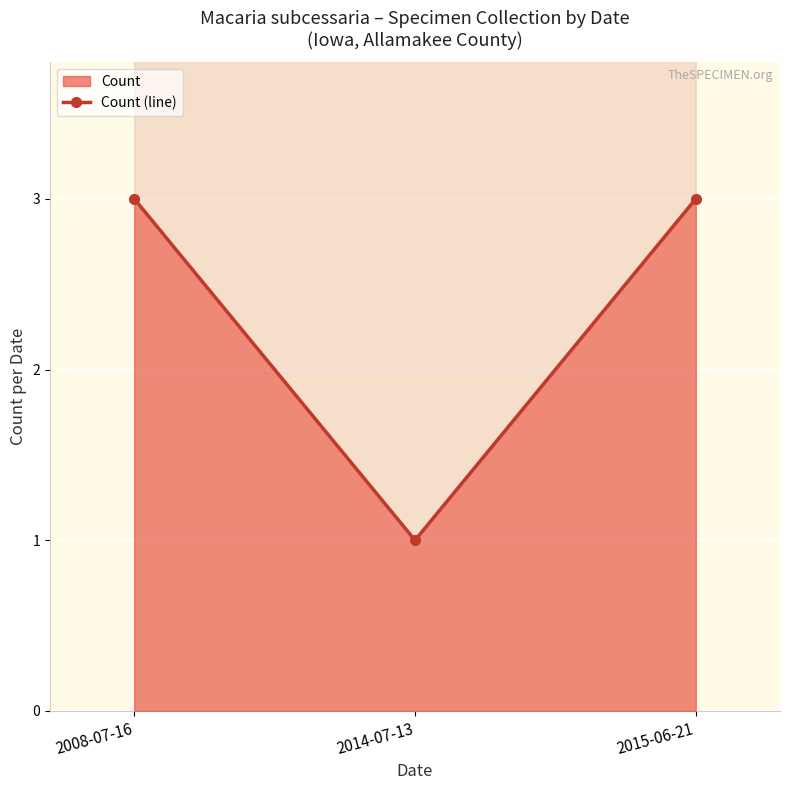

Which has a higher value, 2014-07-13 or 2015-06-21?

2015-06-21